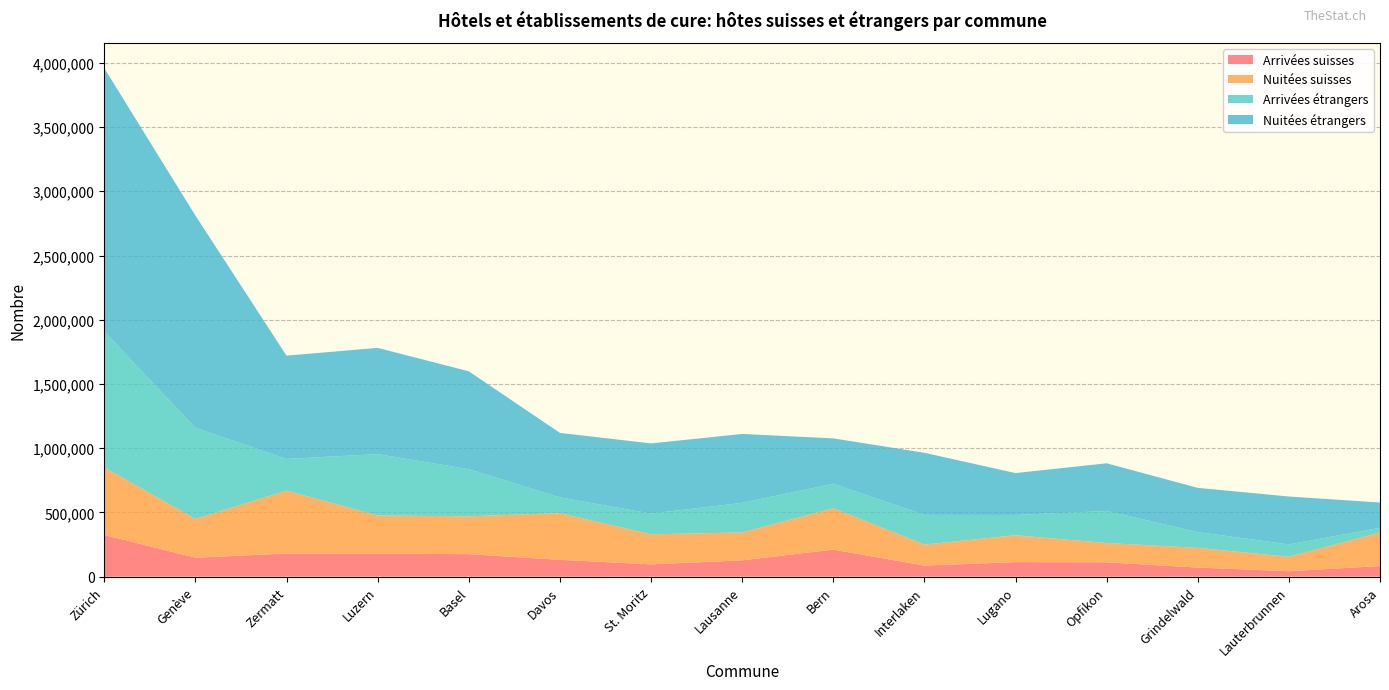

Which series ends up on top after the final intersection of Nuitées suisses and Nuitées étrangers?

Nuitées suisses